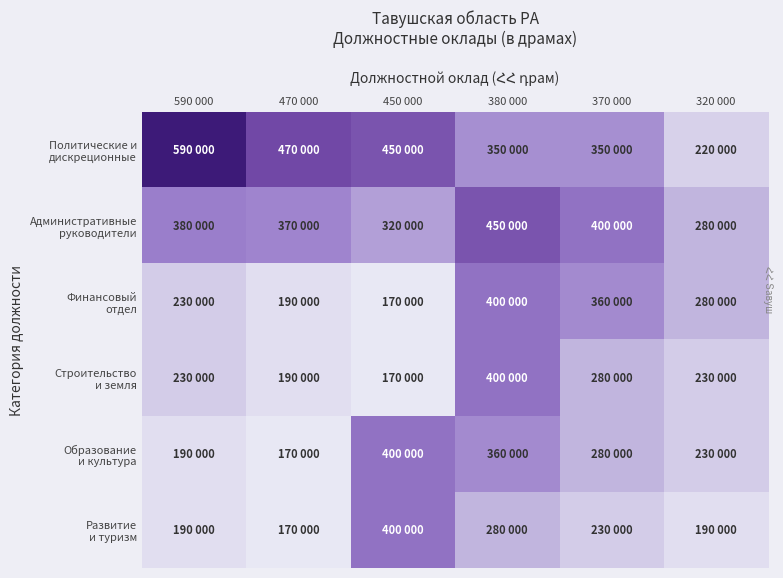

Rank the series by their maximum value, from highest to lowest.

Политические и дискреционные, Административные руководители, Финансовый отдел, Строительство и земля, Образование и культура, Развитие и туризм